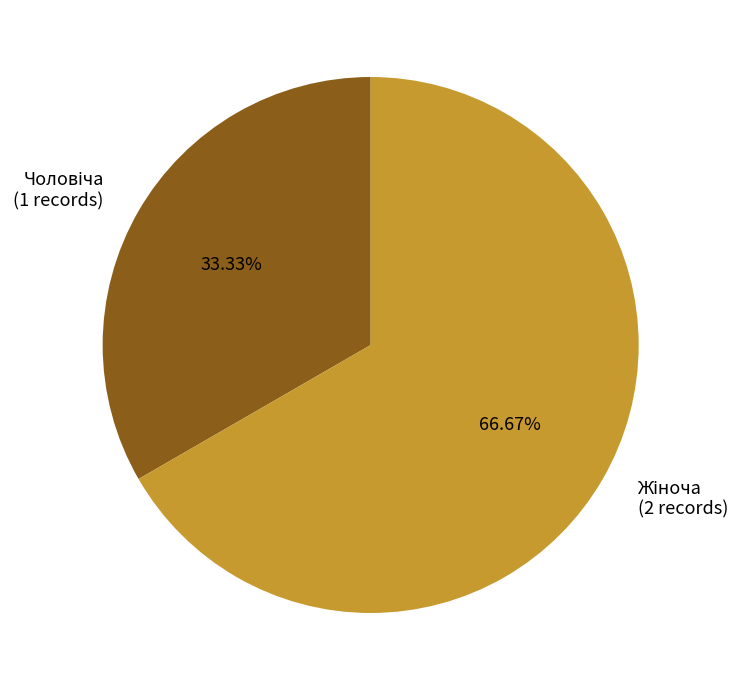

Is there any slice that represents more than half of the pie?

Yes